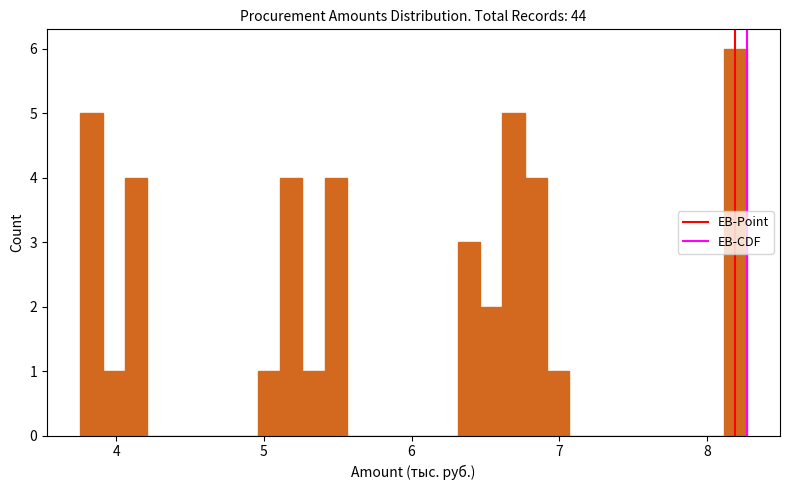

Around what value on the x-axis is the tallest bar? Give the approximate position of its centre, as read against the axis.

8.2